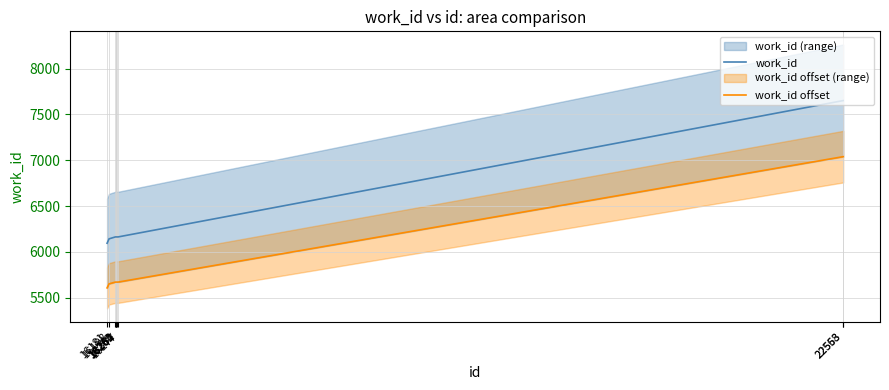

The work_id offset series shows 5670.0 at 16262. True or false?

True